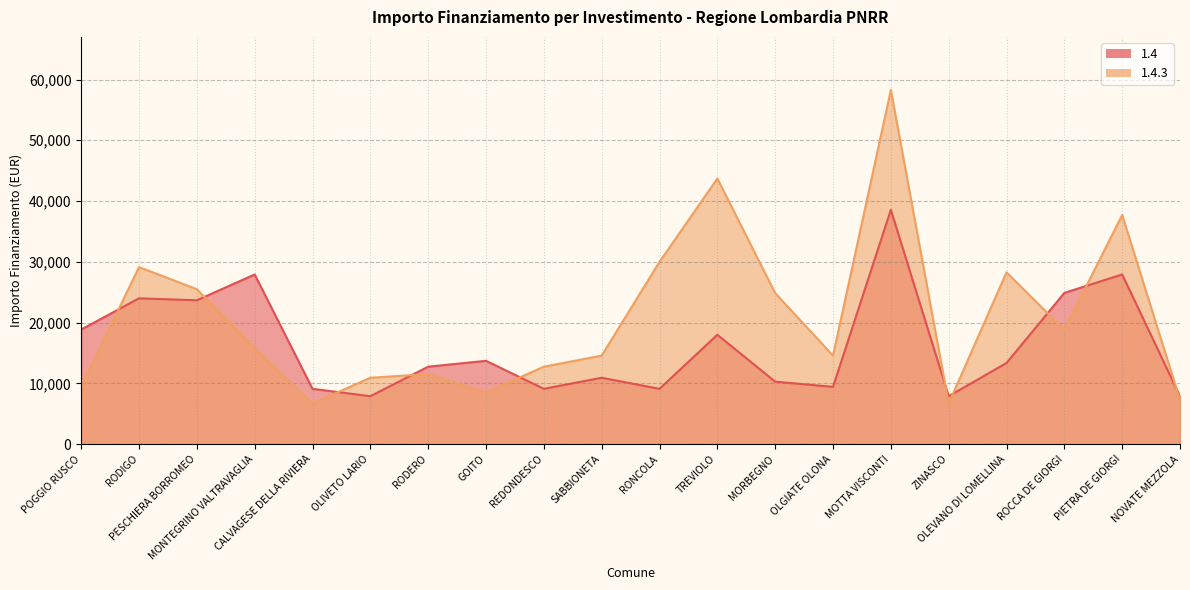

What is the value of the 1.4 point at the 20th from the left?

7891